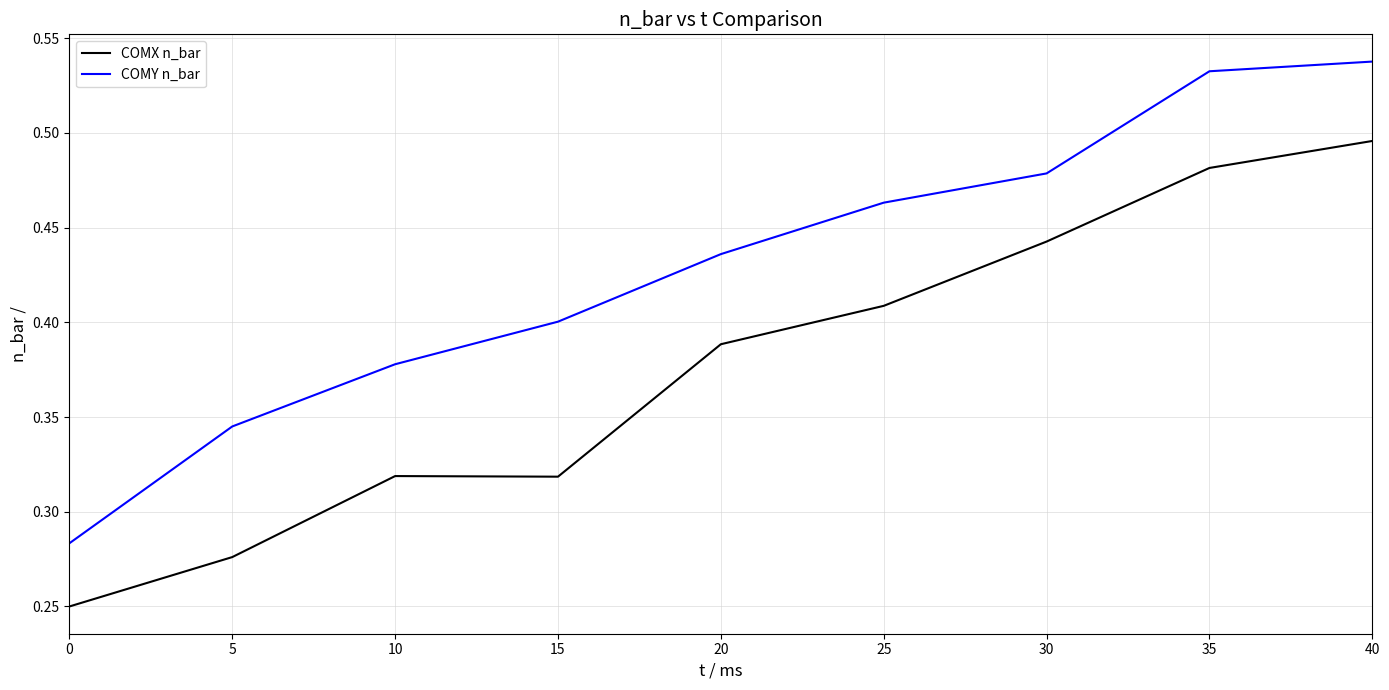

True or false: COMX n_bar and COMY n_bar intersect in this chart.

False